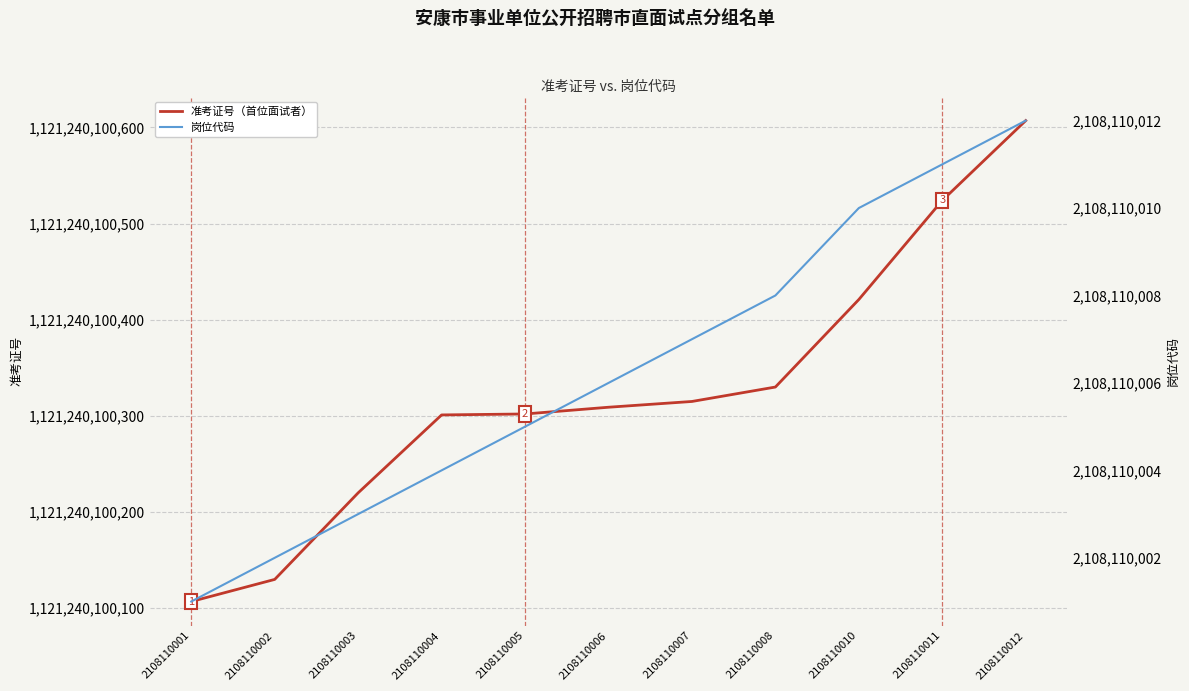

Is the value of 岗位代码 at 2108110008 greater than the value of 准考证号（首位面试者） at 2108110005?

No